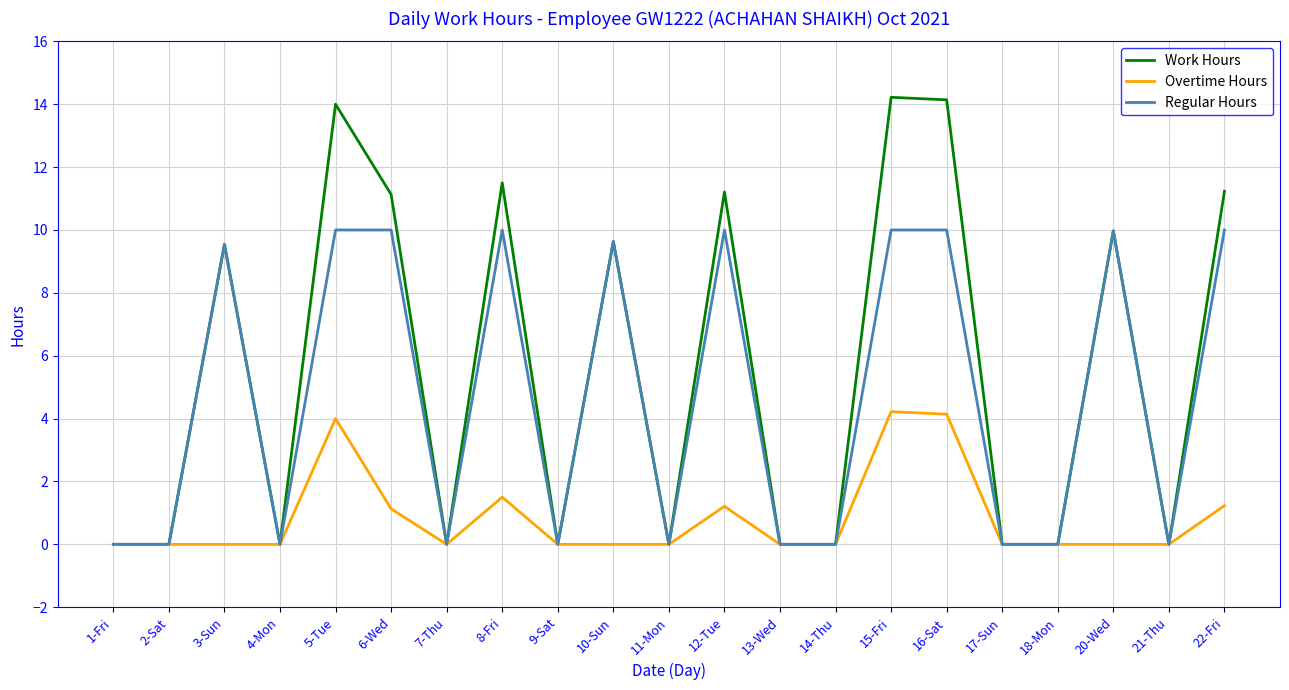

Which series changed the most between 3-Sun and 12-Tue?

Work Hours